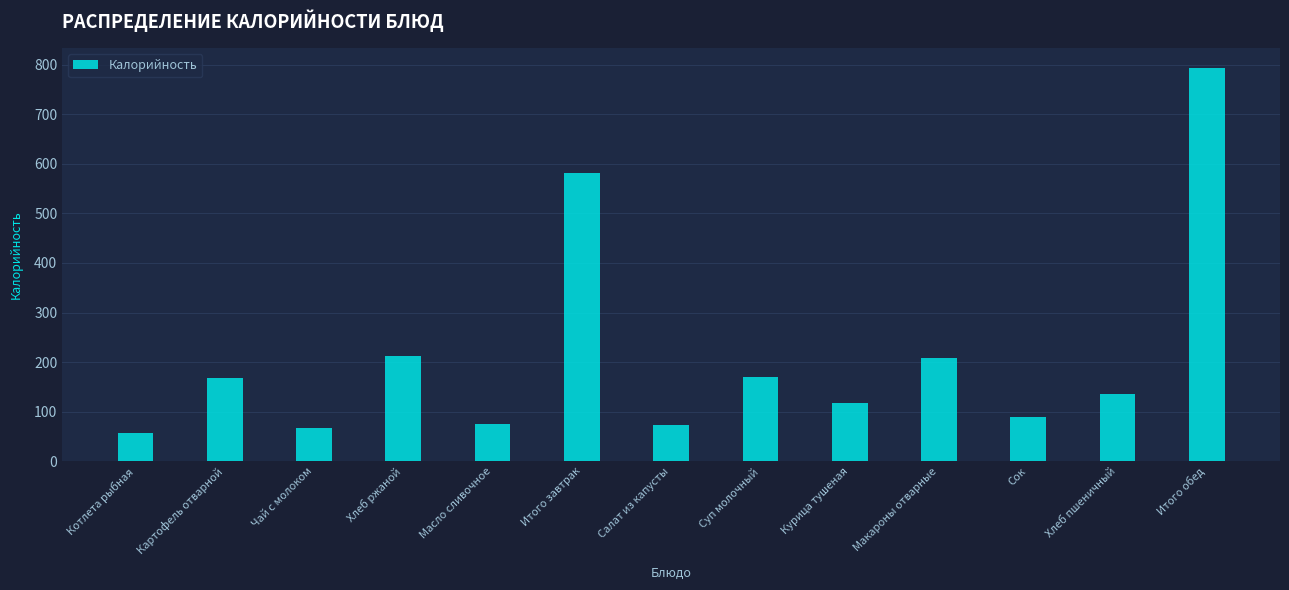

What is the label of the 10th bar from the right?

Хлеб ржаной